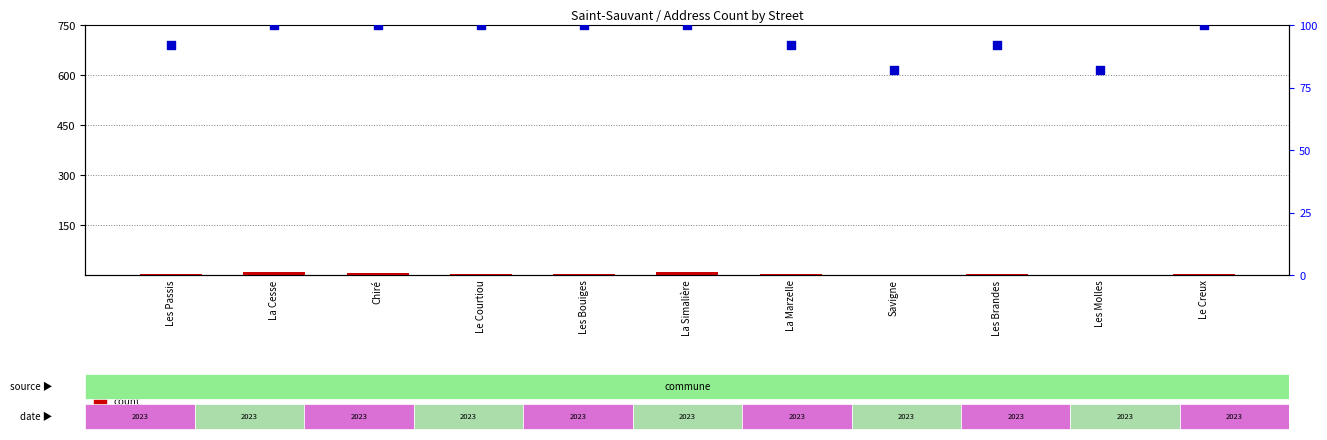

Which series has the largest total across all categories?

percentile rank within the sample